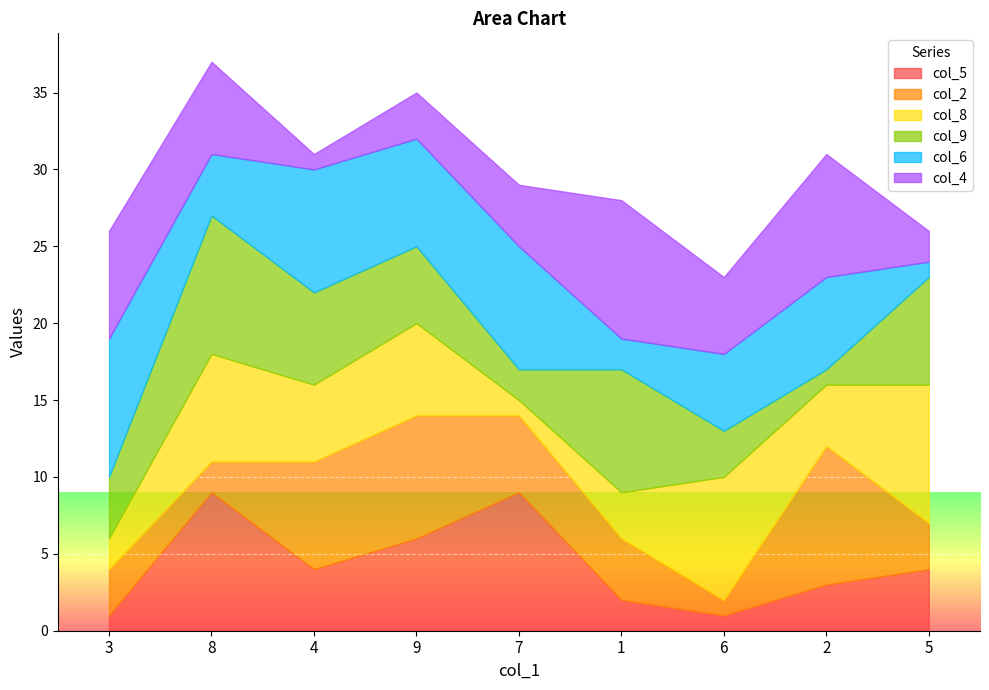

How many lines are shown in the chart?

6